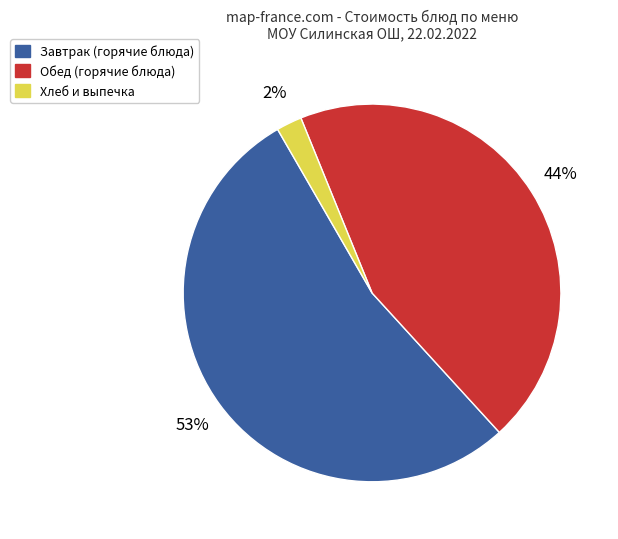

Is there a majority slice in this chart?

Yes